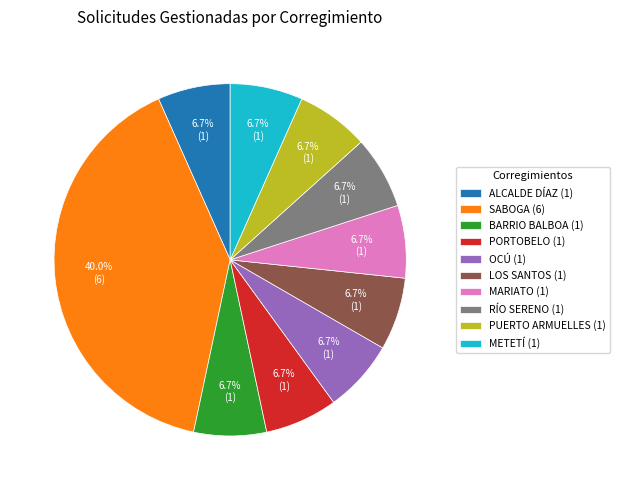

To the nearest percent, what is the average slice percentage?

10%